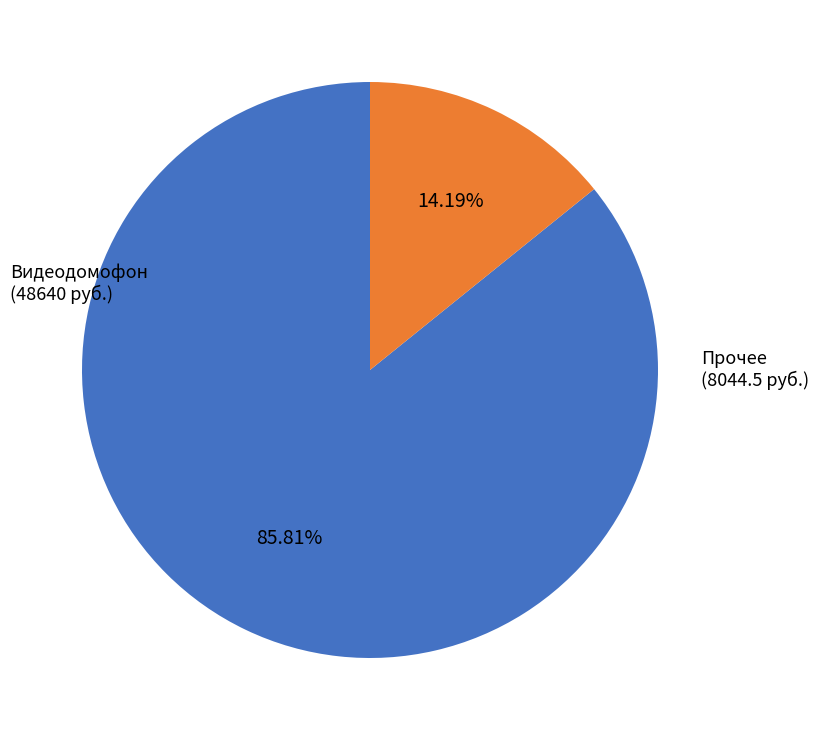

Is there any slice that represents more than half of the pie?

Yes